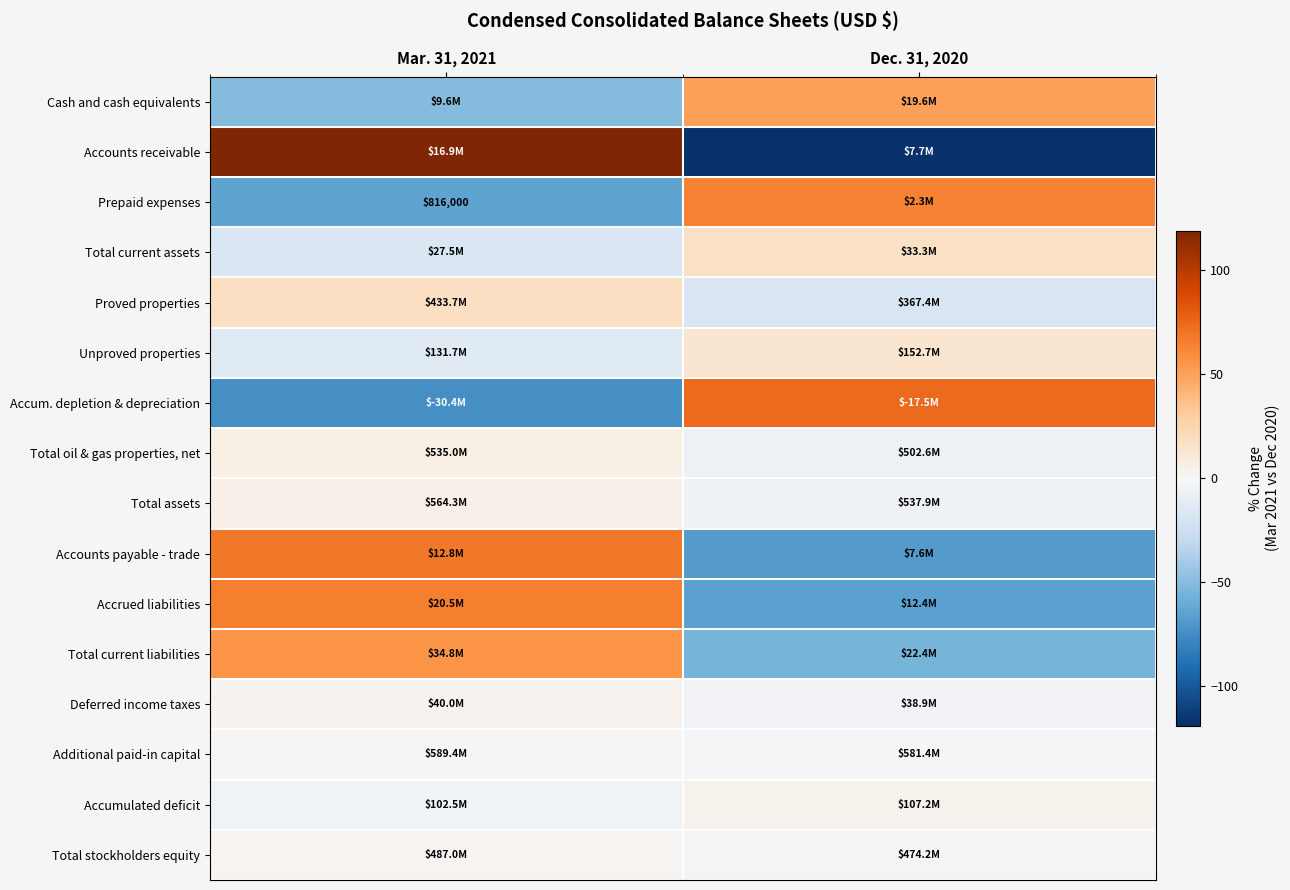

At which category is the sum across all series the highest?

Mar. 31, 2021